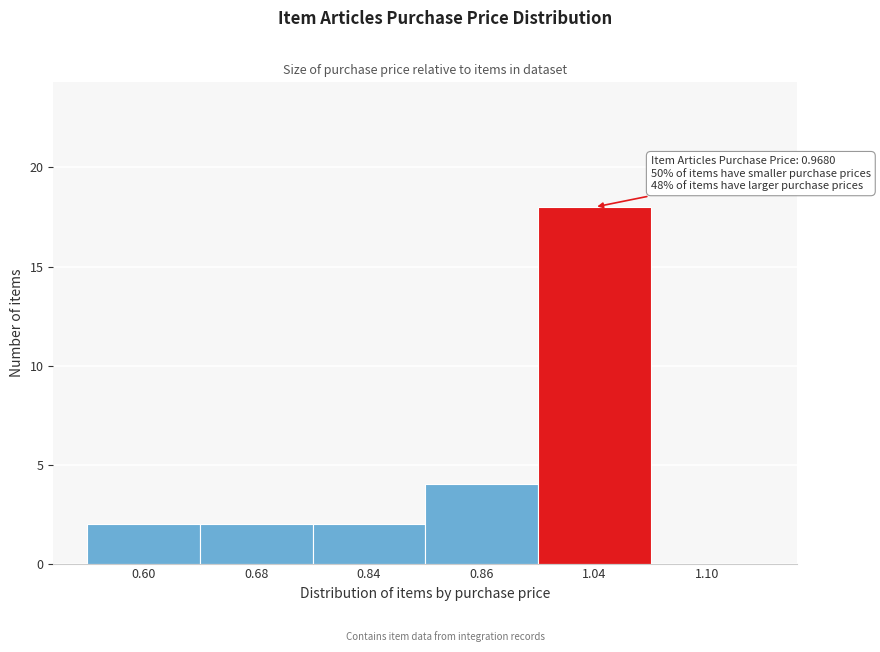

Reading left to right, transcribe all the data shown in this chart.

0.60=2	0.68=2	0.84=2	0.86=4	1.04=18	1.10=0